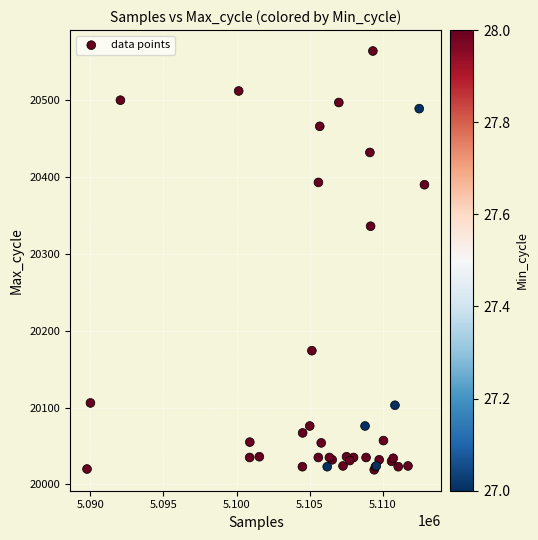

What Y value in the scatter plot is closest to 20291?

20336